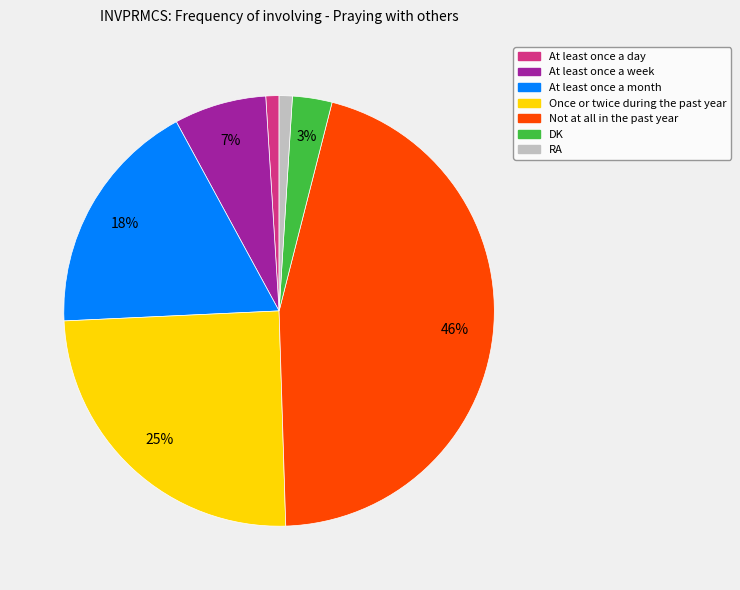

Is the sum of Not at all in the past year and At least once a week greater than half?

Yes